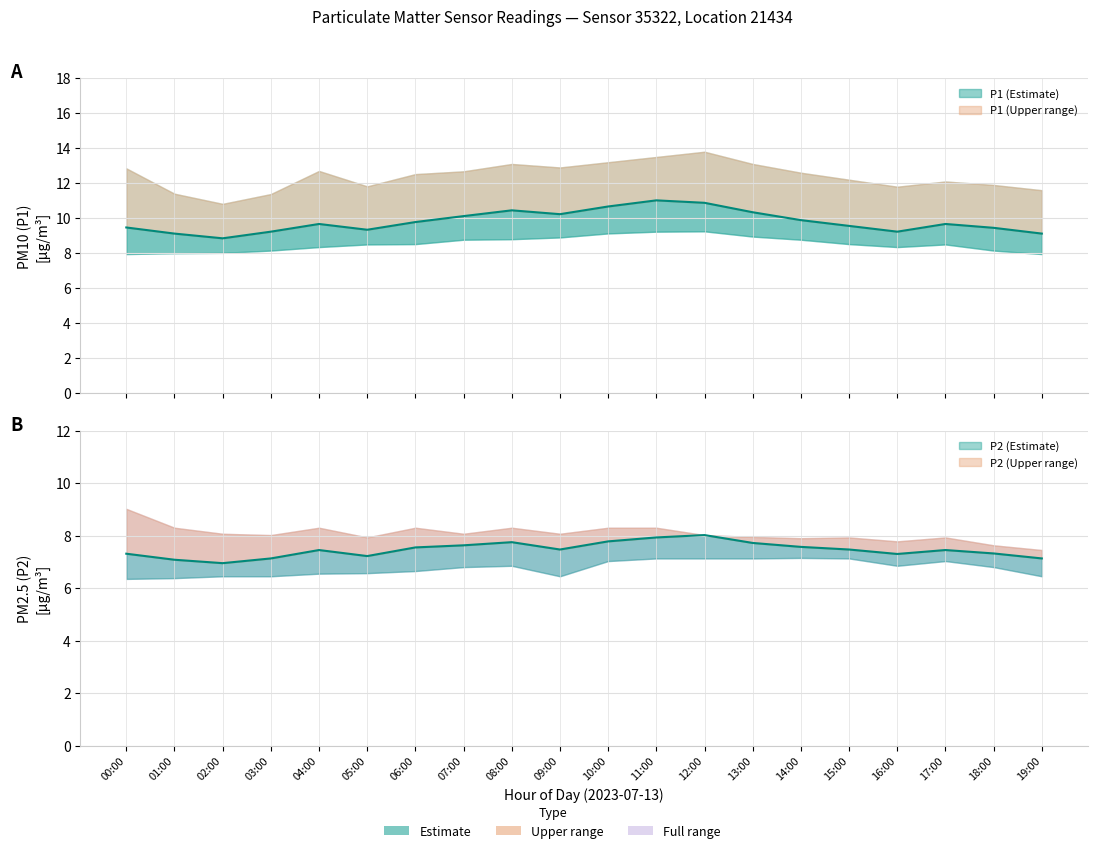

Which series has the widest spread of values?

P1_upper